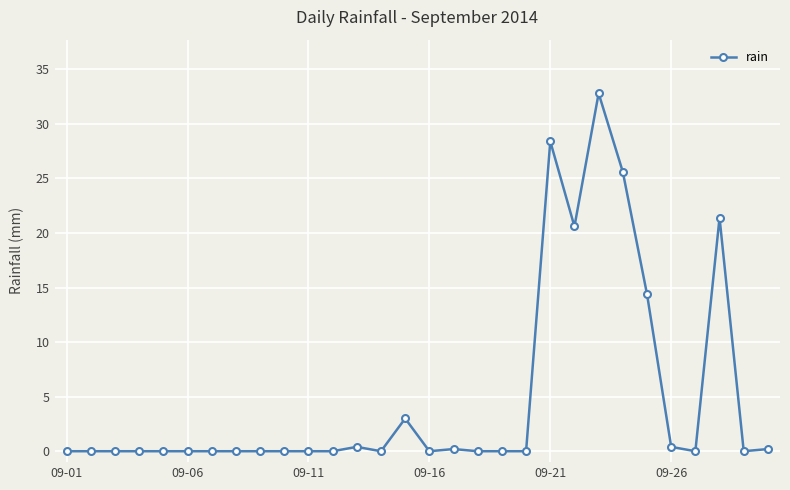

Reading right to left, list all the values displayed in this chart.

0.2	0.0	21.4	0.0	0.4	14.4	25.6	32.8	20.6	28.4	0.0	0.0	0.0	0.2	0.0	3.0	0.0	0.4	0.0	0.0	0.0	0.0	0.0	0.0	0.0	0.0	0.0	0.0	0.0	0.0